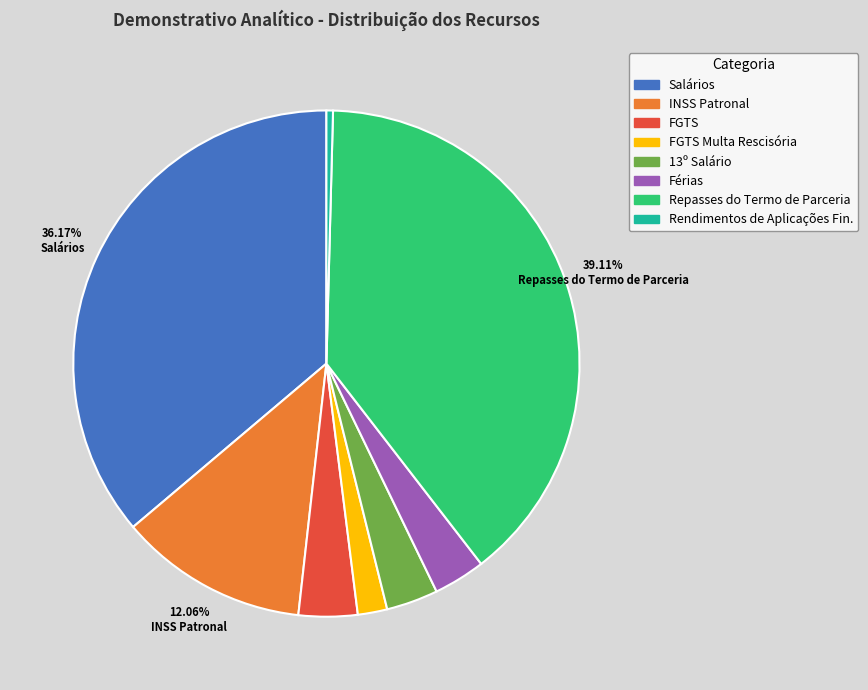

Is there any slice that represents more than half of the pie?

No